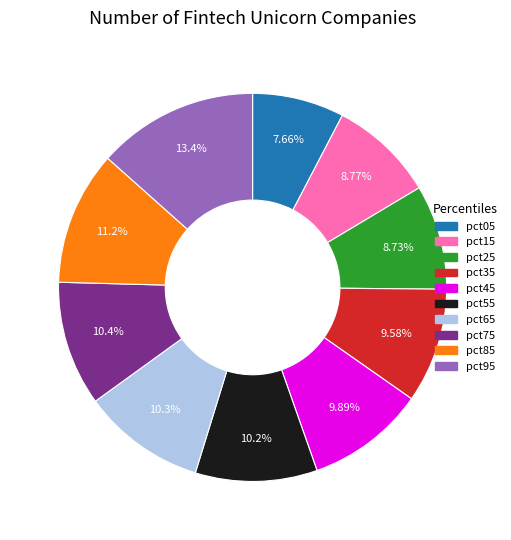

Which category has the biggest portion of the pie?

pct95